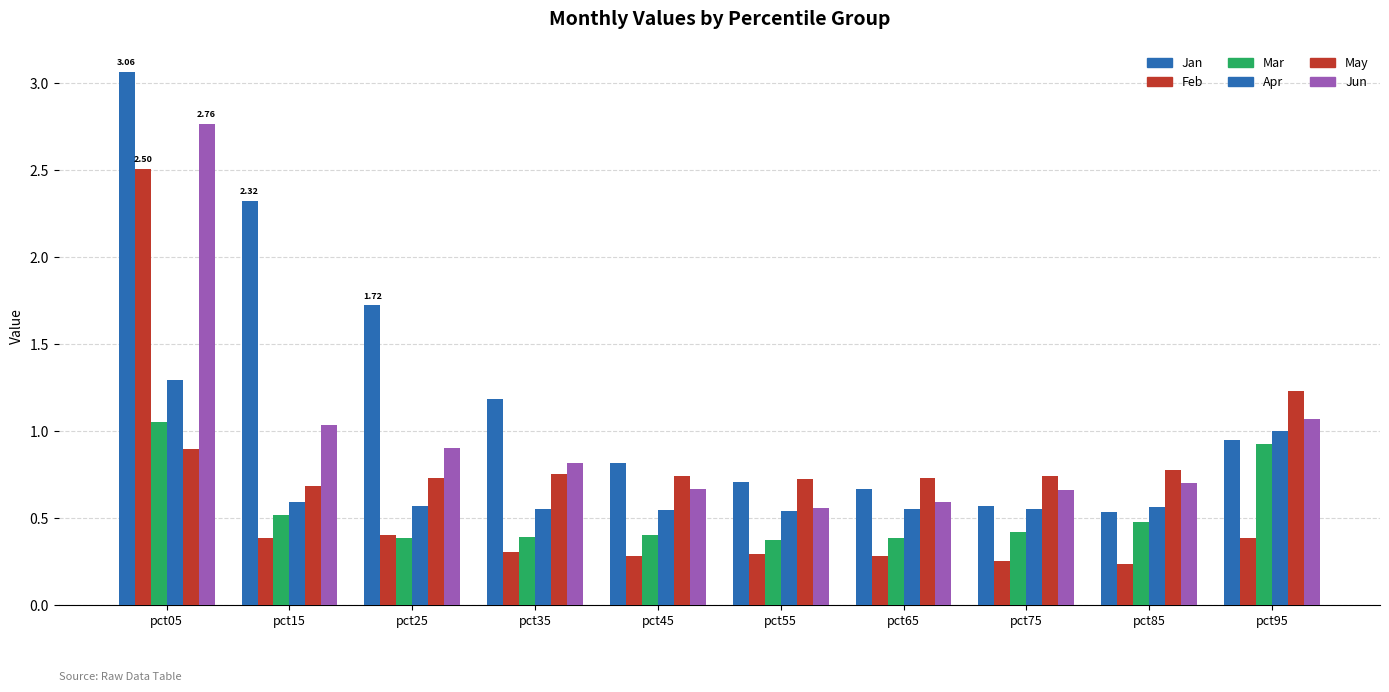

How many groups of bars are there?

10